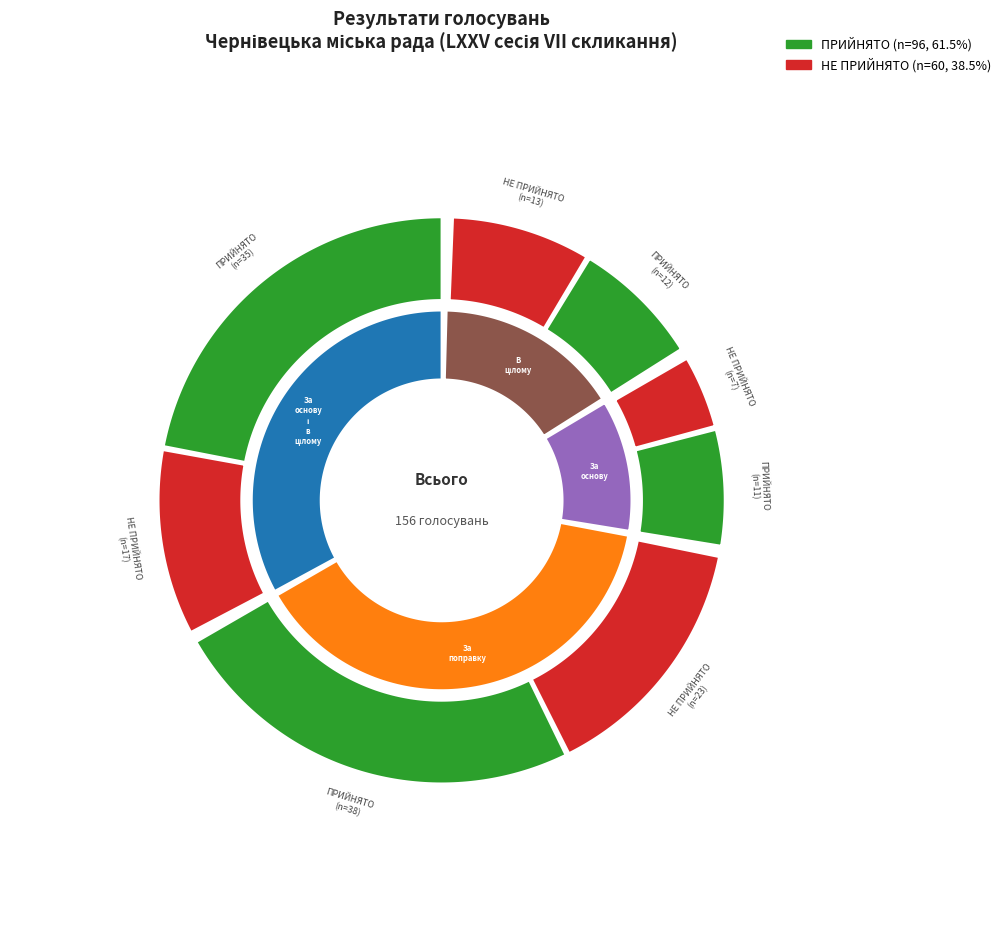

Is it true that НЕ ПРИЙНЯТО is 46% of the pie?

False